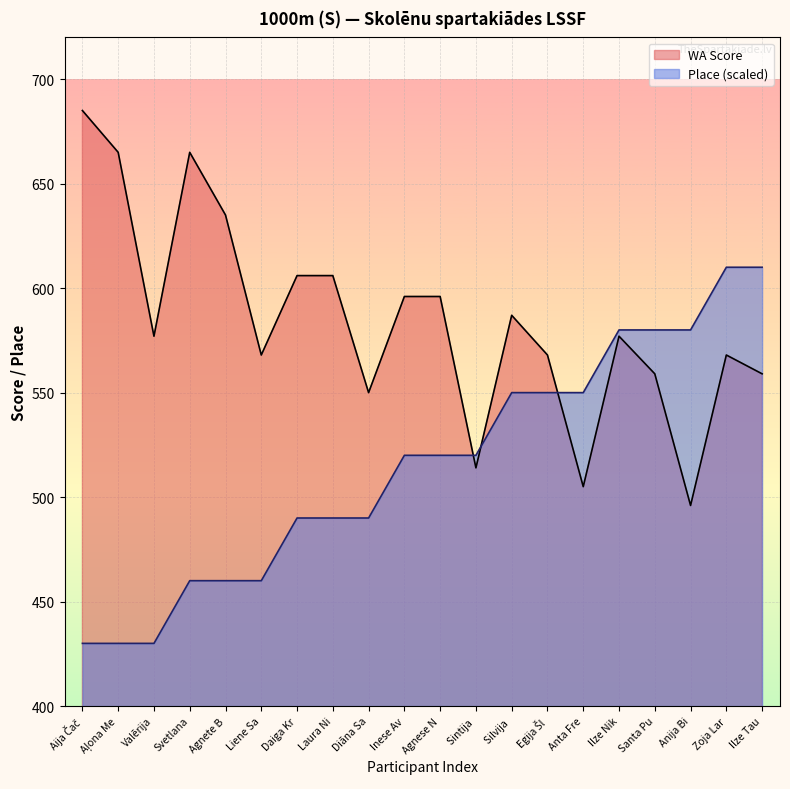

Does the chart display data point markers on the line(s)?

No